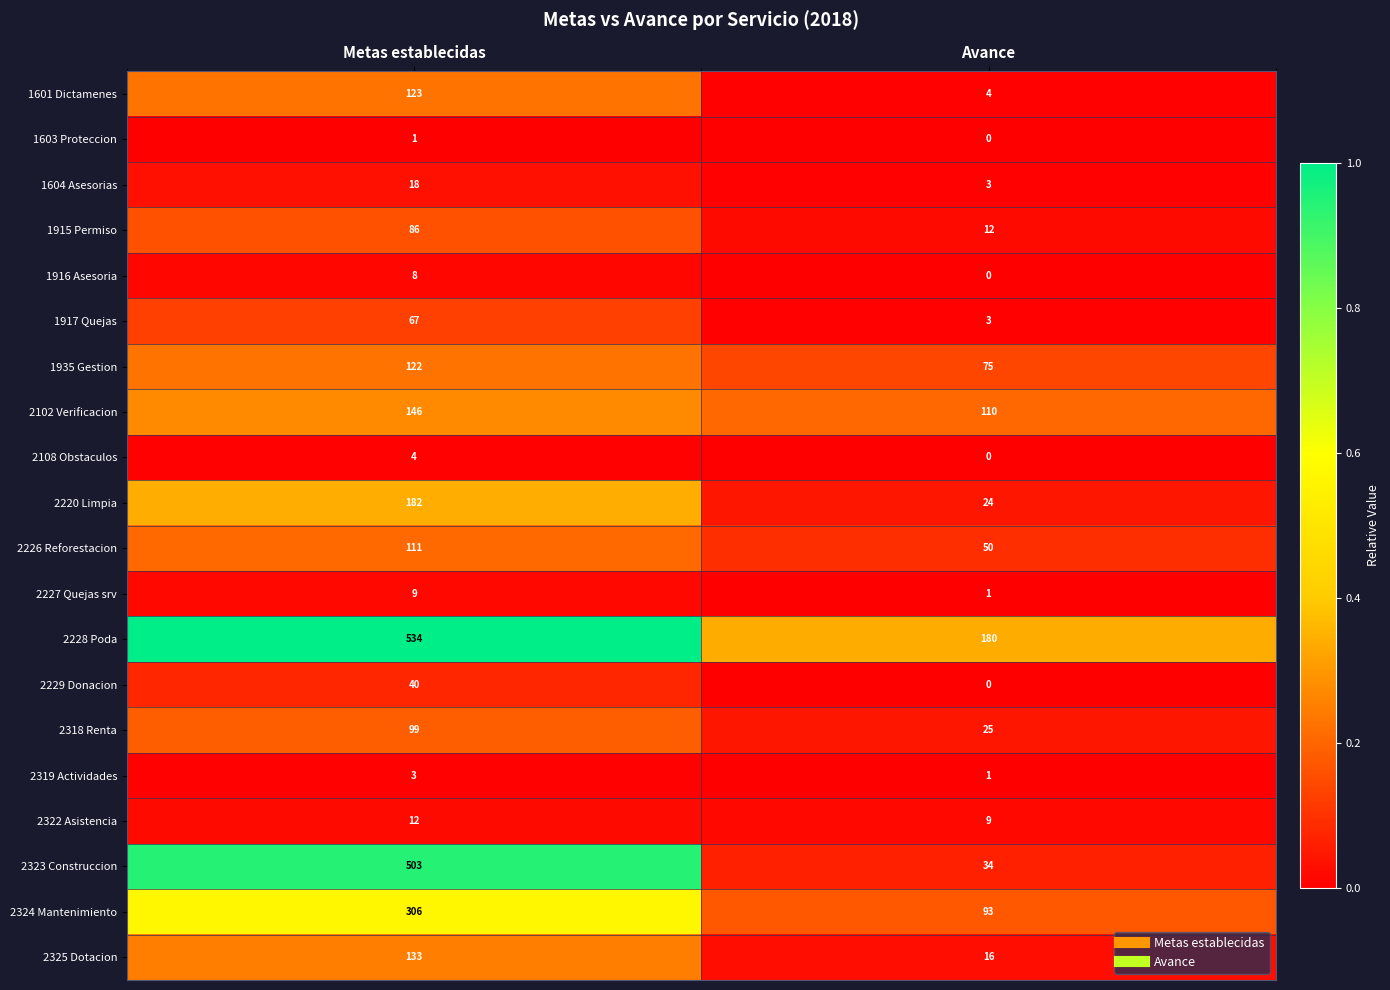

Which series changed the most between Metas establecidas and Avance?

2323 Construccion